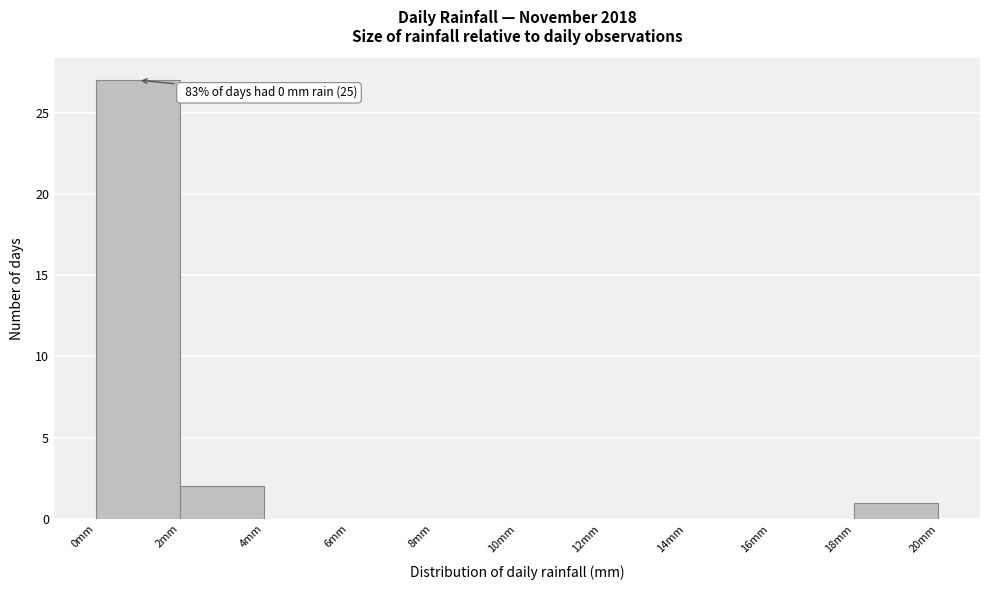

Over which range of the x-axis is the bar tallest?

0 to 2